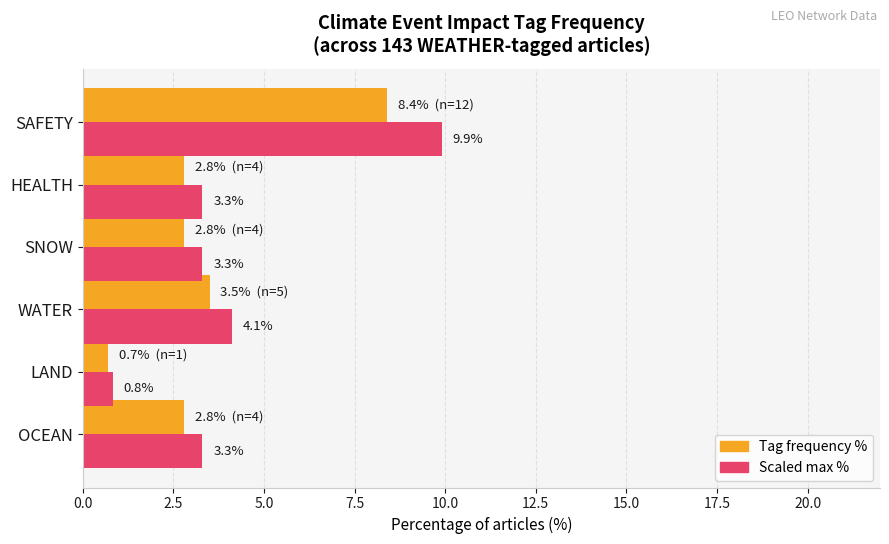

Which category has the lowest value in the Scaled max % series?

LAND